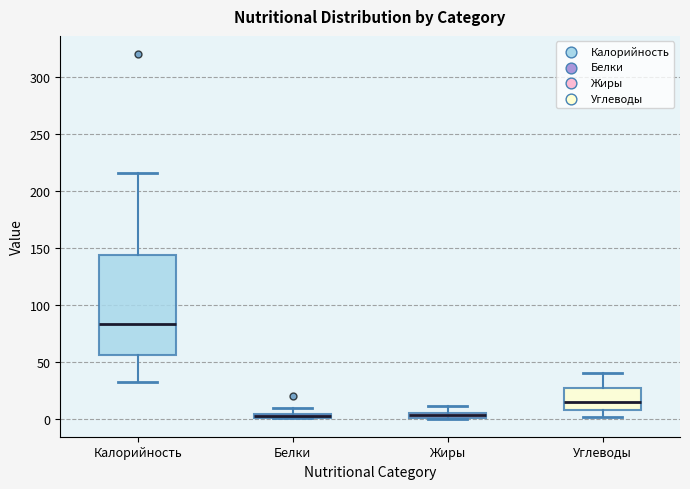

Comparing the boxes themselves (not the whiskers), which one is the tallest?

Калорийность